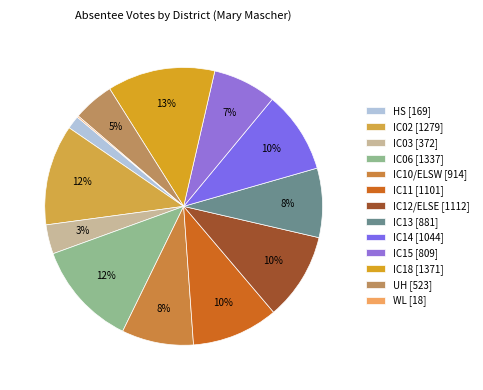

What is the largest slice in the pie chart?

IC18